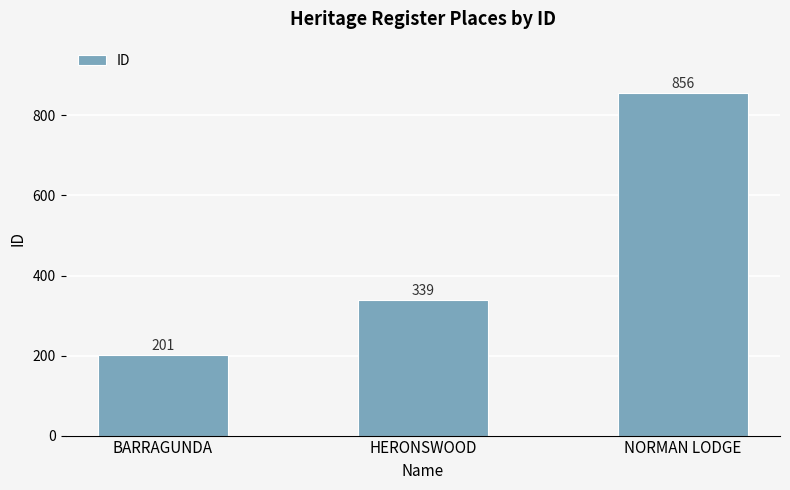

What position from the right is NORMAN LODGE?

1